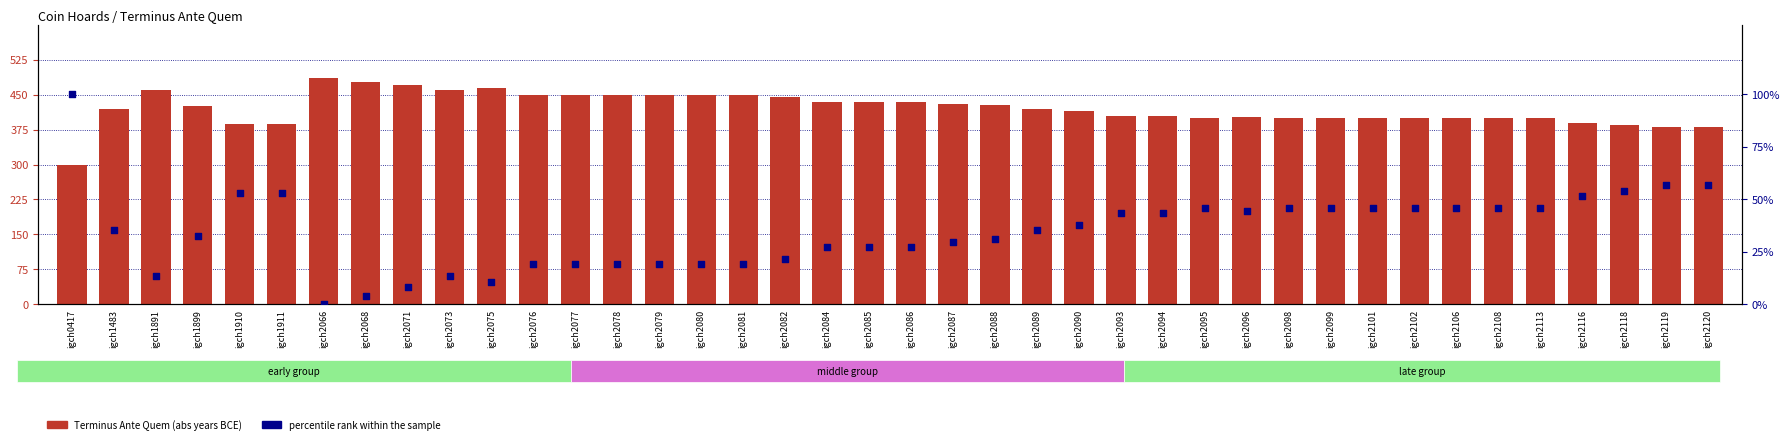

Which series has the largest Y range (max minus min)?

Terminus Ante Quem (abs)